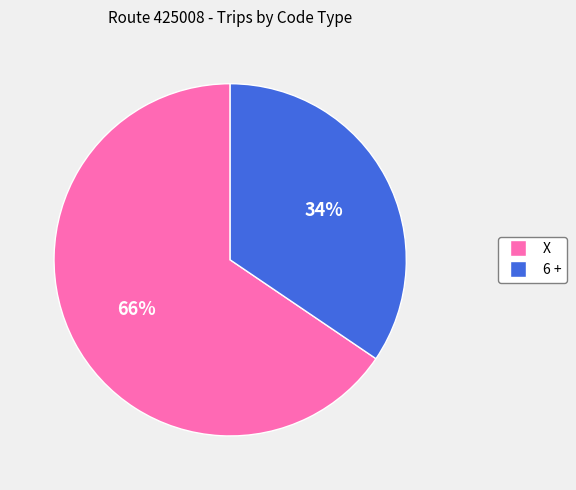

To the nearest percent, what is the average slice percentage?

50%